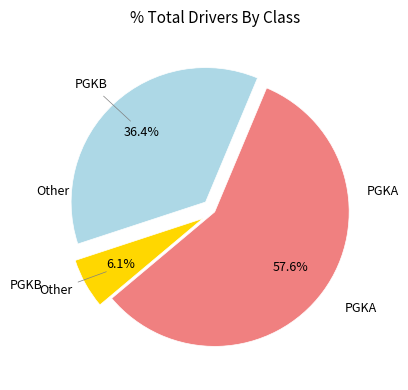

Does any single category account for the majority?

Yes